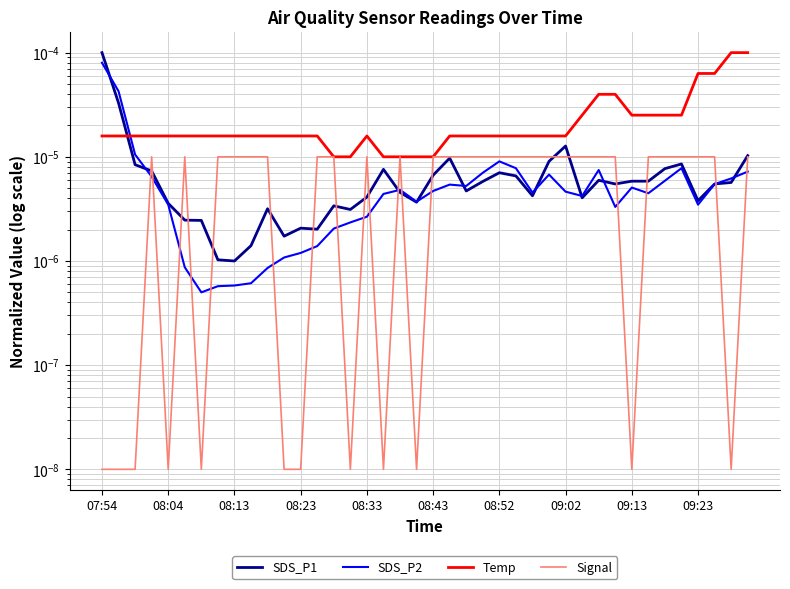

At which category is the sum across all series the highest?

07:54